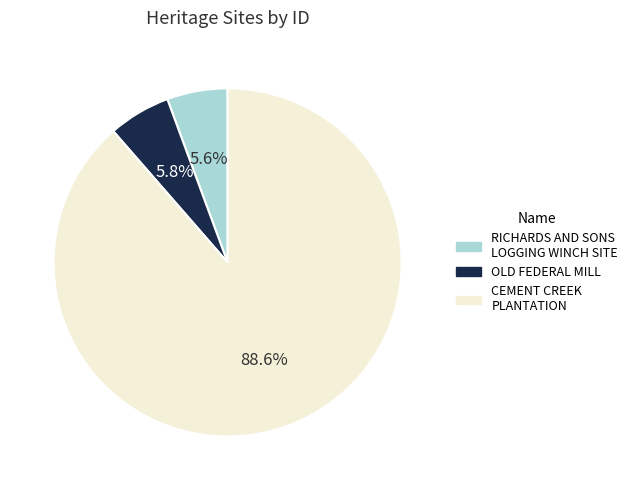

The RICHARDS AND SONS LOGGING WINCH SITE slice represents 1% of the pie. True or false?

False